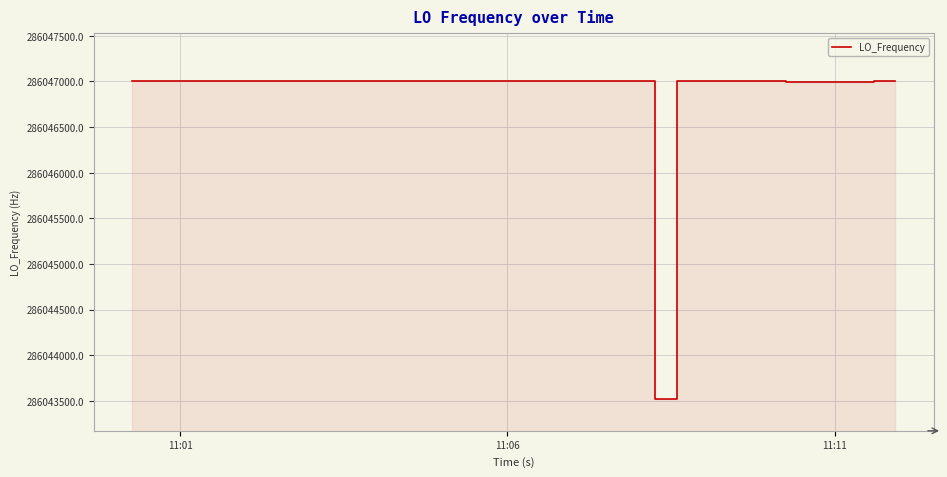

How many points are lower than both their immediate neighbors (excluding endpoints)?

10